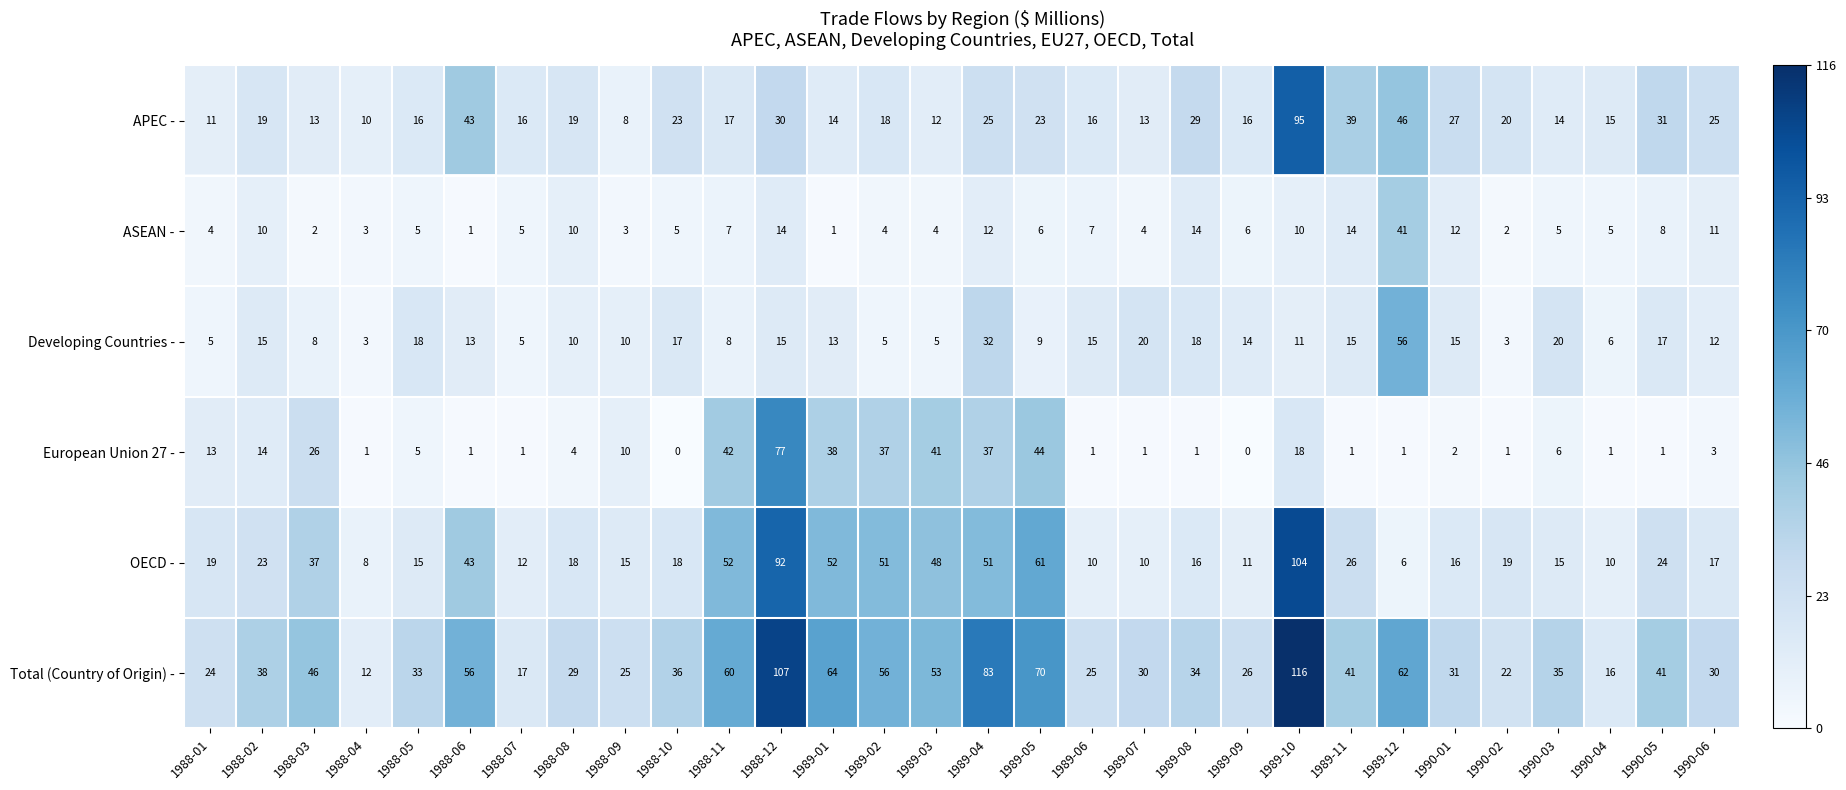

What is the difference between the OECD - values at 1989-04 and 1989-08?

35